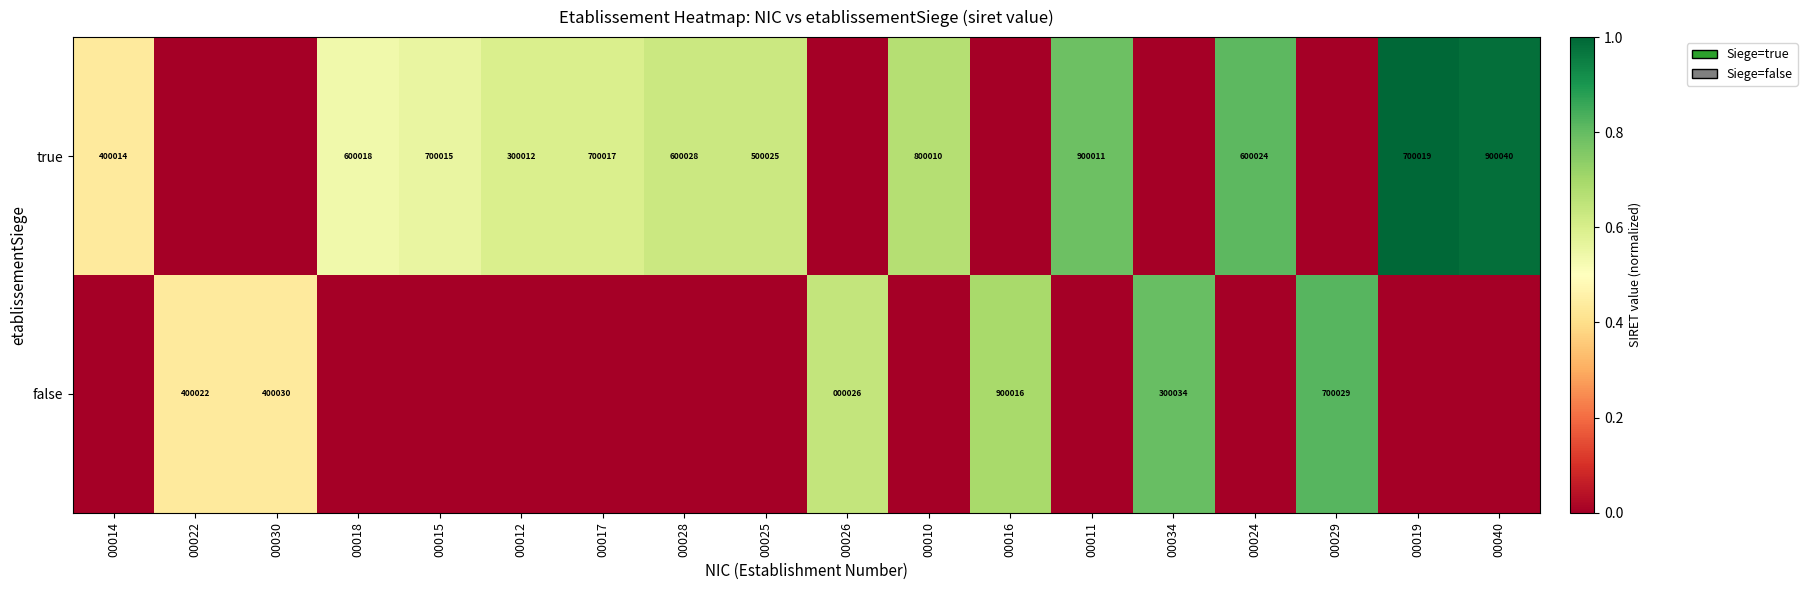

Which category has the highest value across all series?

00019